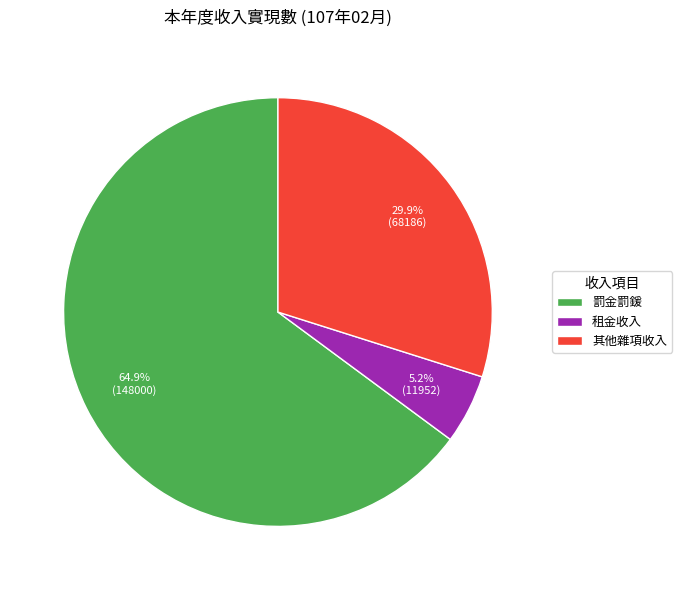

Is there a majority slice in this chart?

Yes